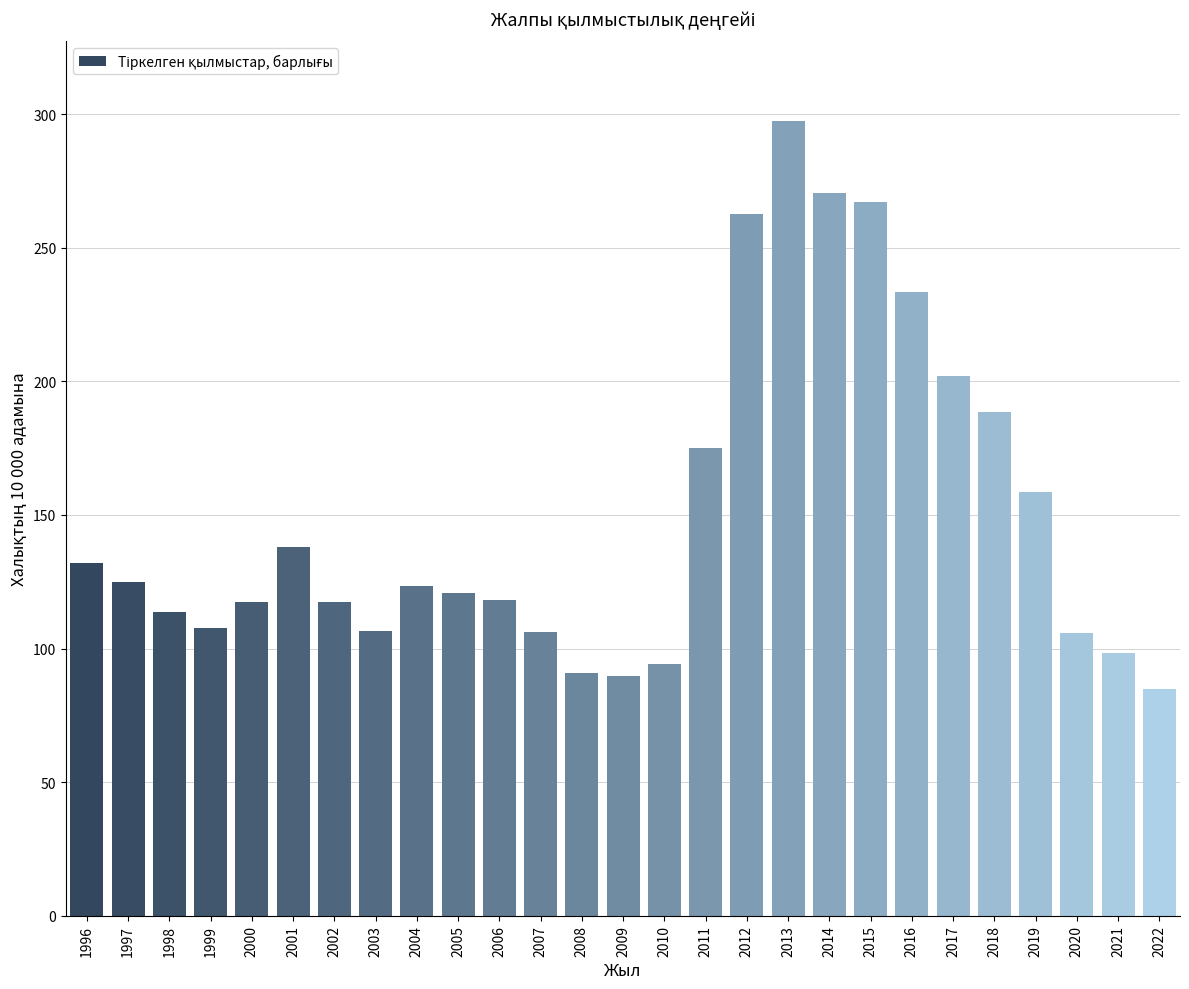

Does the chart contain stacked bars?

No